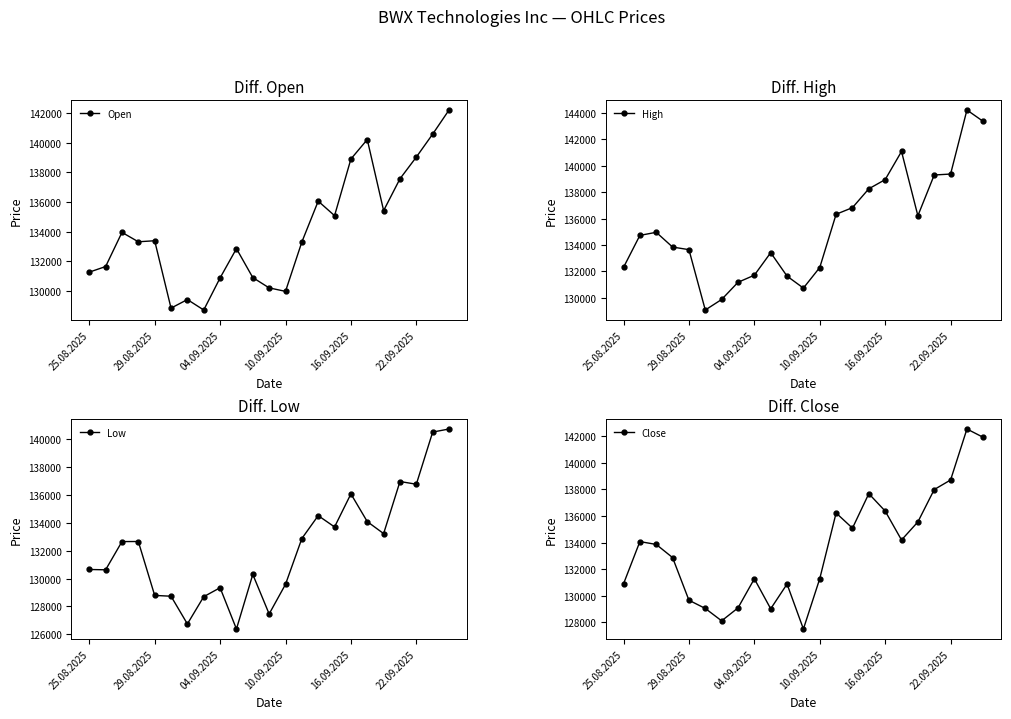

The value of Open at 29.08.2025 is 133383. True or false?

True